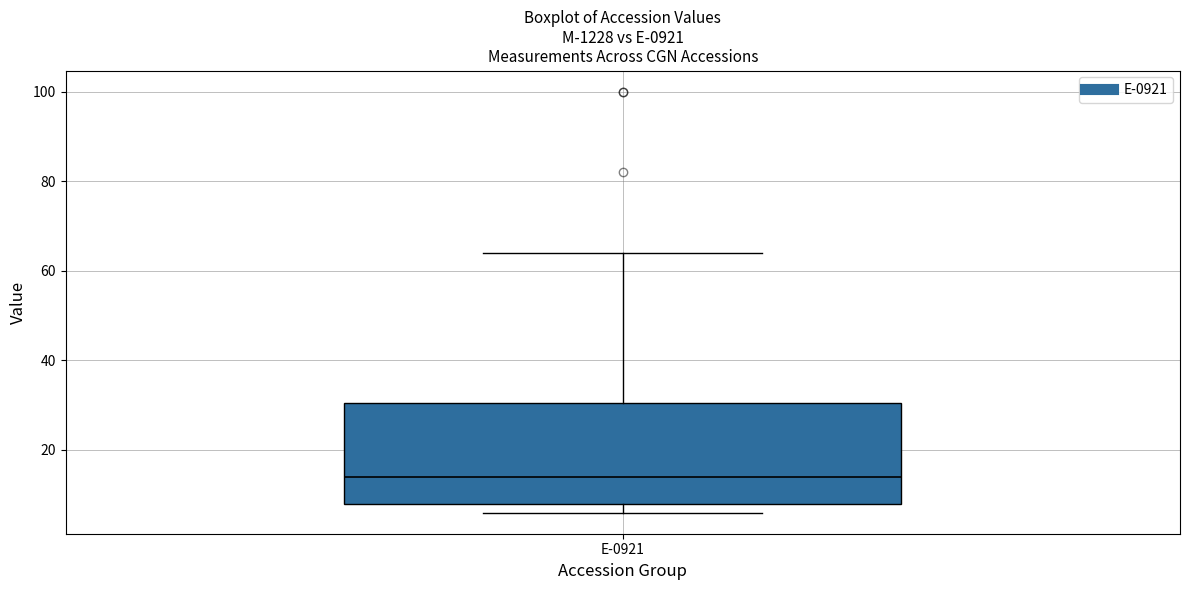

Where is the upper edge of the box for E-0921 on the y-axis? The values are not printed on the chart, so give them approximately, as read against the axis.

30